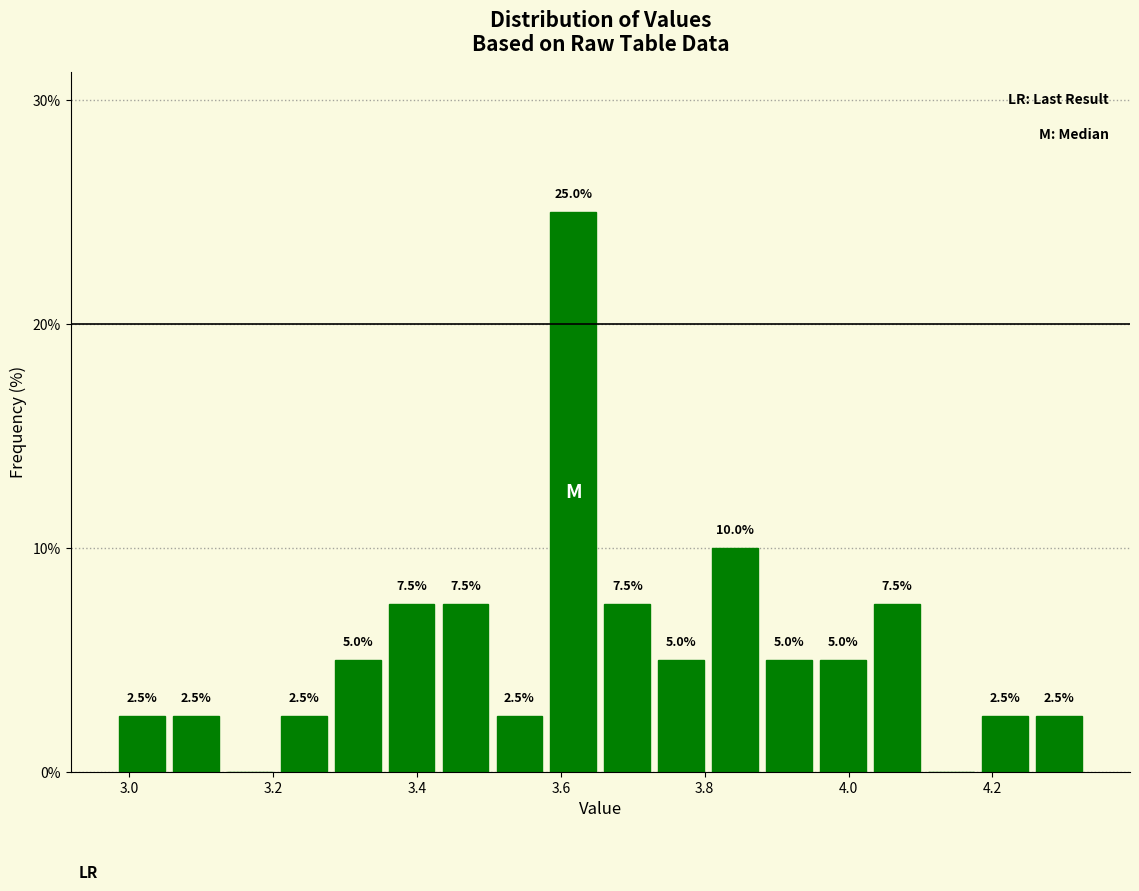

Around what value on the x-axis is the tallest bar? Give the approximate position of its centre, as read against the axis.

3.62